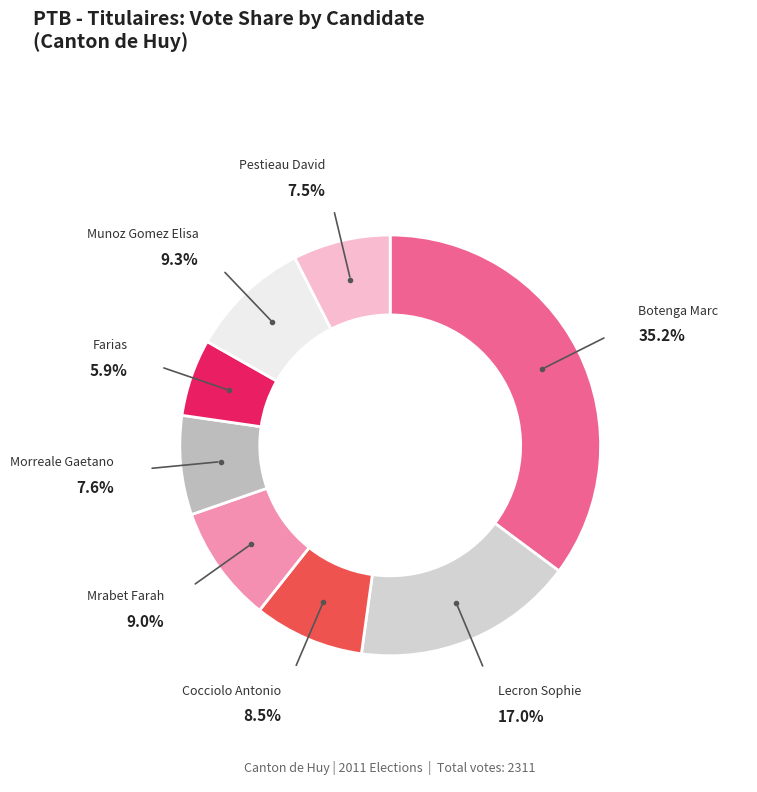

To the nearest percent, what is the average slice percentage?

12%